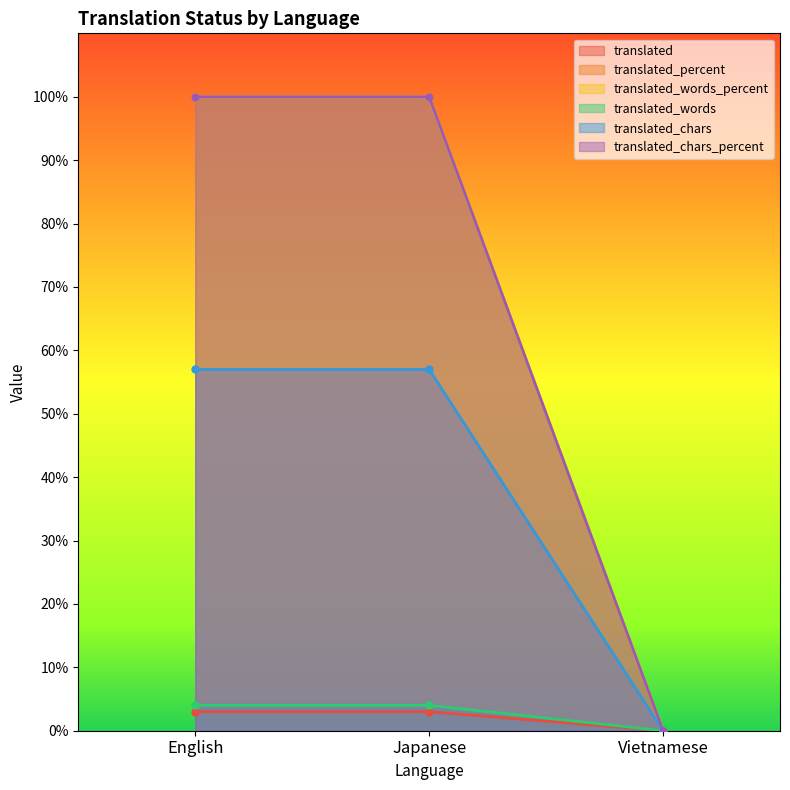

Count the translated_chars_percent values in the range 0 to 100.

3